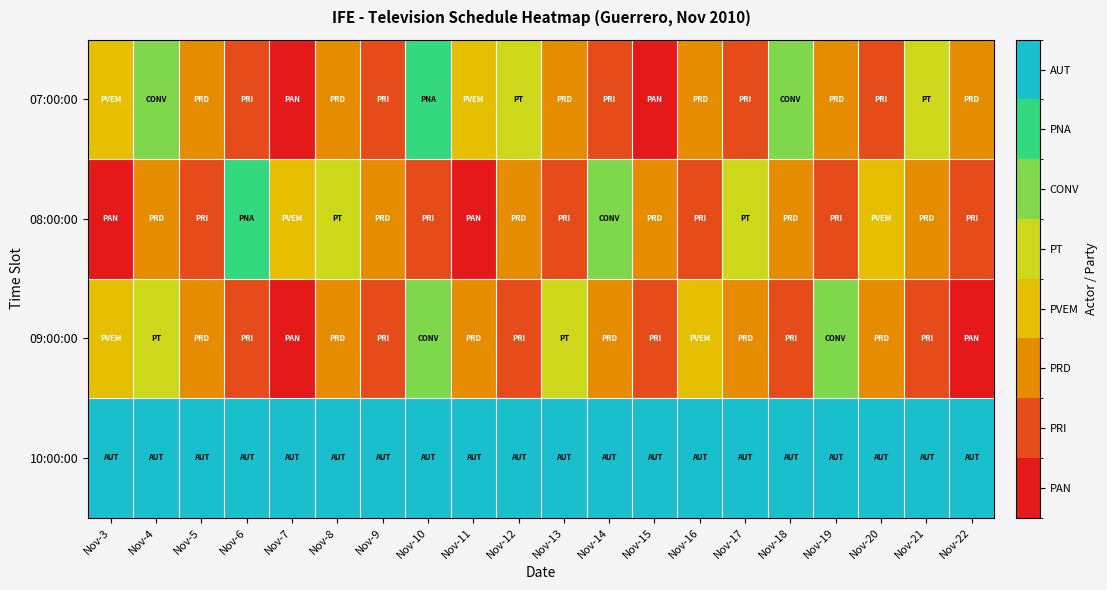

Reading left to right, extract all data points from this chart.

07:00:00: Nov-3=3	Nov-4=5	Nov-5=2	Nov-6=1	Nov-7=0	Nov-8=2	Nov-9=1	Nov-10=6	Nov-11=3	Nov-12=4	Nov-13=2	Nov-14=1	Nov-15=0	Nov-16=2	Nov-17=1	Nov-18=5	Nov-19=2	Nov-20=1	Nov-21=4	Nov-22=2
08:00:00: Nov-3=0	Nov-4=2	Nov-5=1	Nov-6=6	Nov-7=3	Nov-8=4	Nov-9=2	Nov-10=1	Nov-11=0	Nov-12=2	Nov-13=1	Nov-14=5	Nov-15=2	Nov-16=1	Nov-17=4	Nov-18=2	Nov-19=1	Nov-20=3	Nov-21=2	Nov-22=1
09:00:00: Nov-3=3	Nov-4=4	Nov-5=2	Nov-6=1	Nov-7=0	Nov-8=2	Nov-9=1	Nov-10=5	Nov-11=2	Nov-12=1	Nov-13=4	Nov-14=2	Nov-15=1	Nov-16=3	Nov-17=2	Nov-18=1	Nov-19=5	Nov-20=2	Nov-21=1	Nov-22=0
10:00:00: Nov-3=7	Nov-4=7	Nov-5=7	Nov-6=7	Nov-7=7	Nov-8=7	Nov-9=7	Nov-10=7	Nov-11=7	Nov-12=7	Nov-13=7	Nov-14=7	Nov-15=7	Nov-16=7	Nov-17=7	Nov-18=7	Nov-19=7	Nov-20=7	Nov-21=7	Nov-22=7